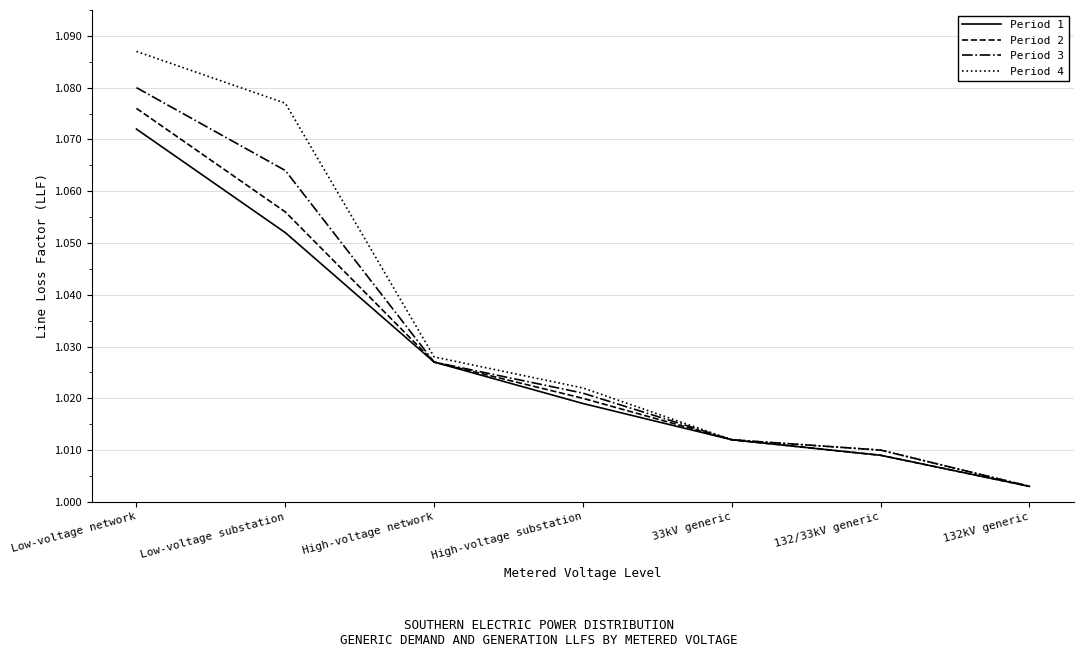

What is the total value across all series at High-voltage network?

4.1